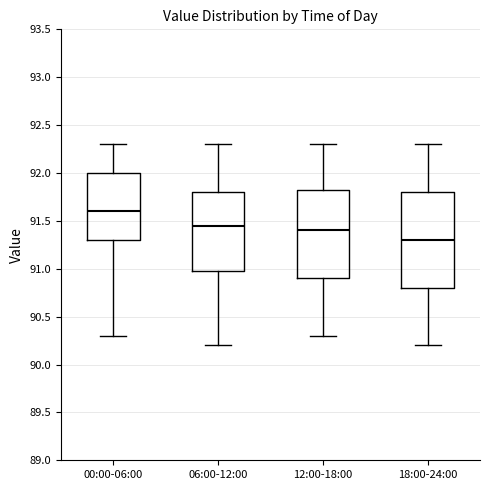

Reading left to right, transcribe this box plot: for each box, give where its median line is, the range the box spans, and where its two whiskers end, as read against the y-axis. The values are not printed on the chart, so give them approximately, as read against the axis.

00:00-06:00: median 91.60, box 91.30 to 92.00, whiskers 90.30 to 92.30
06:00-12:00: median 91.45, box 91.00 to 91.80, whiskers 90.20 to 92.30
12:00-18:00: median 91.40, box 90.90 to 91.85, whiskers 90.30 to 92.30
18:00-24:00: median 91.30, box 90.80 to 91.80, whiskers 90.20 to 92.30